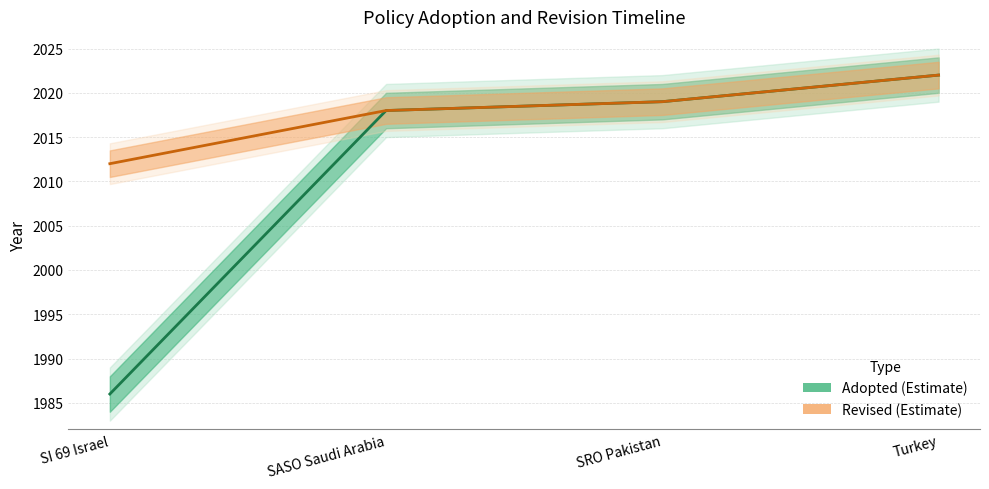

True or false: Adopted has more than 1 points higher than both neighbors.

False